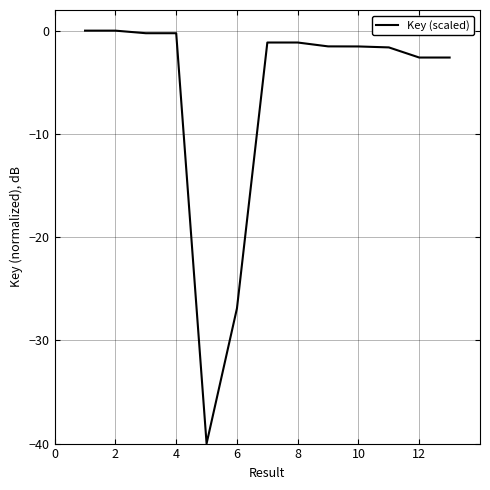

What is the difference between the maximum and minimum values?

40.0